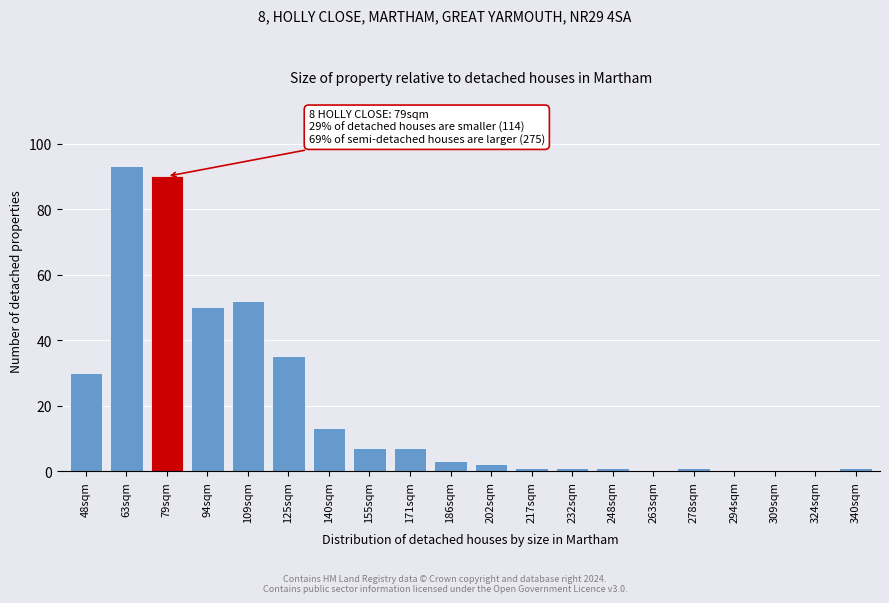

Reading right to left, what are all the values shown in this chart?

340sqm=1	324sqm=0	309sqm=0	294sqm=0	278sqm=1	263sqm=0	248sqm=1	232sqm=1	217sqm=1	202sqm=2	186sqm=3	171sqm=7	155sqm=7	140sqm=13	125sqm=35	109sqm=52	94sqm=50	79sqm=90	63sqm=93	48sqm=30